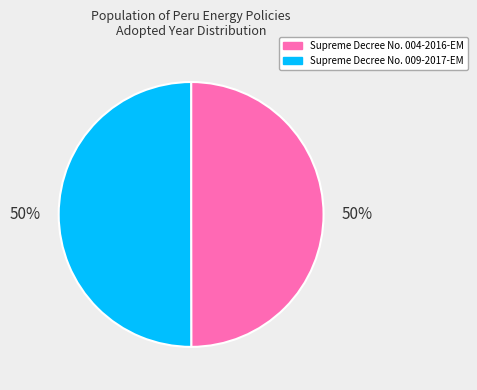

The Supreme Decree No. 004-2016-EM slice represents 37% of the pie. True or false?

False